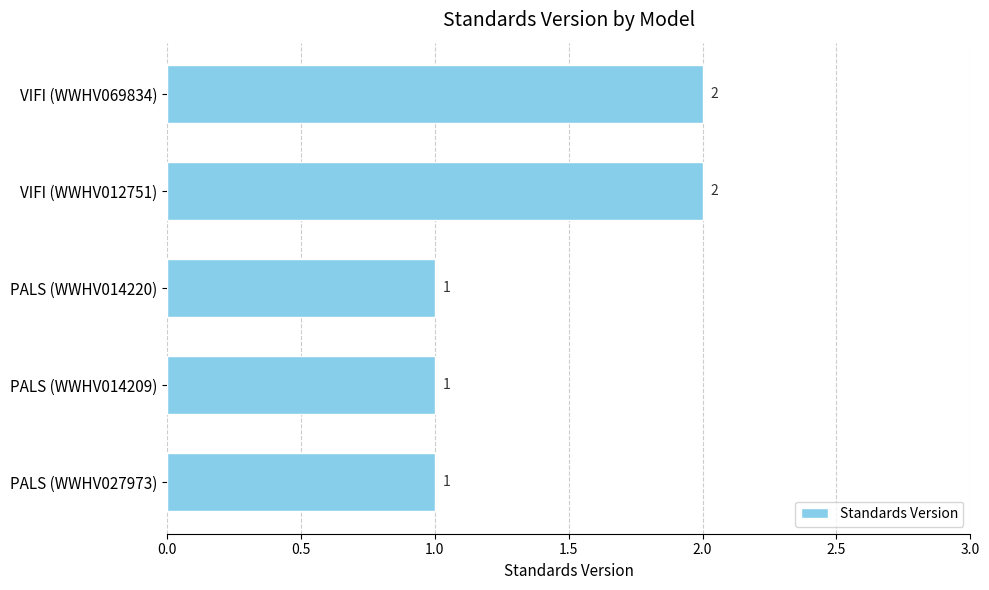

Count the values in the range 1 to 2.

5